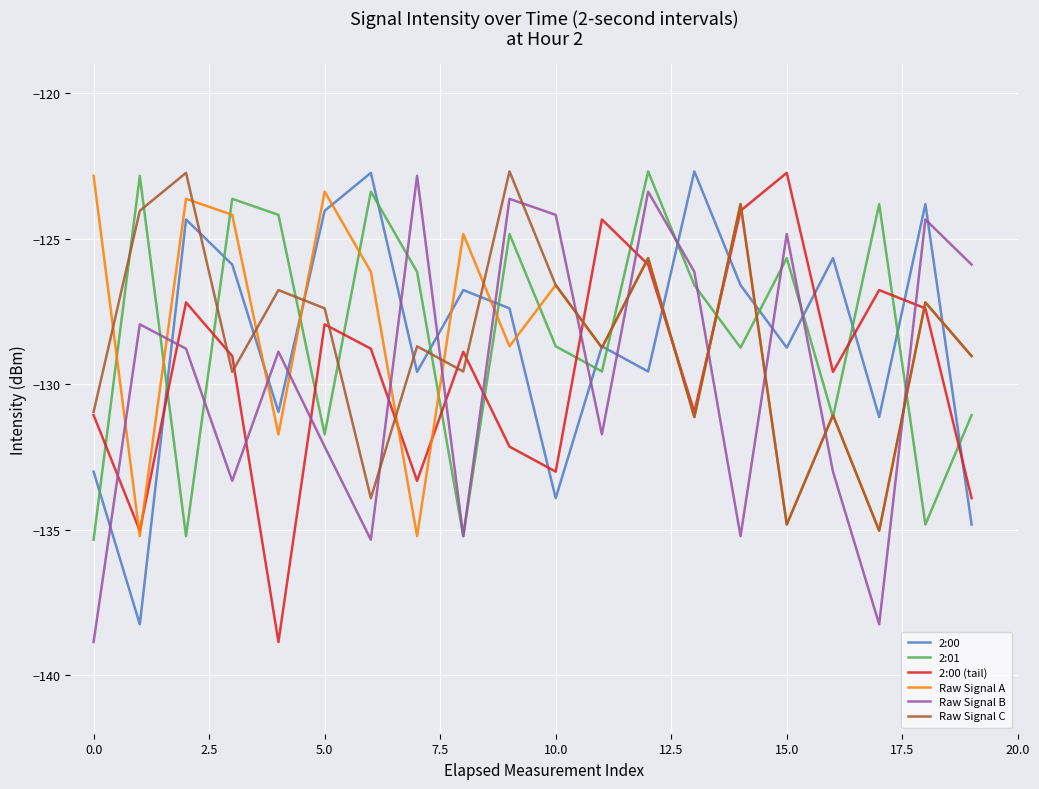

Count the number of data series in this chart.

6